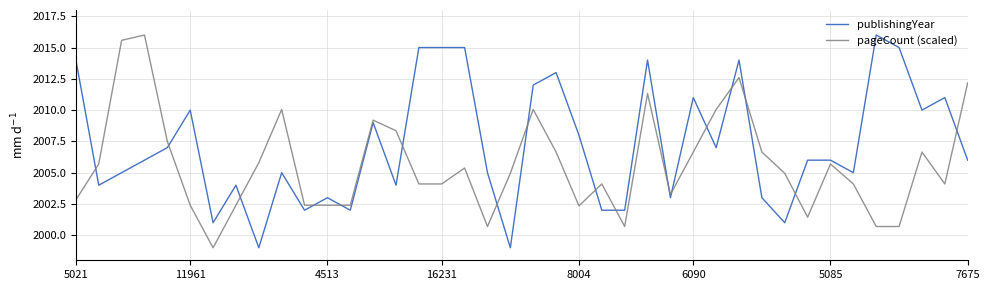

Does the chart have visible grid lines?

Yes